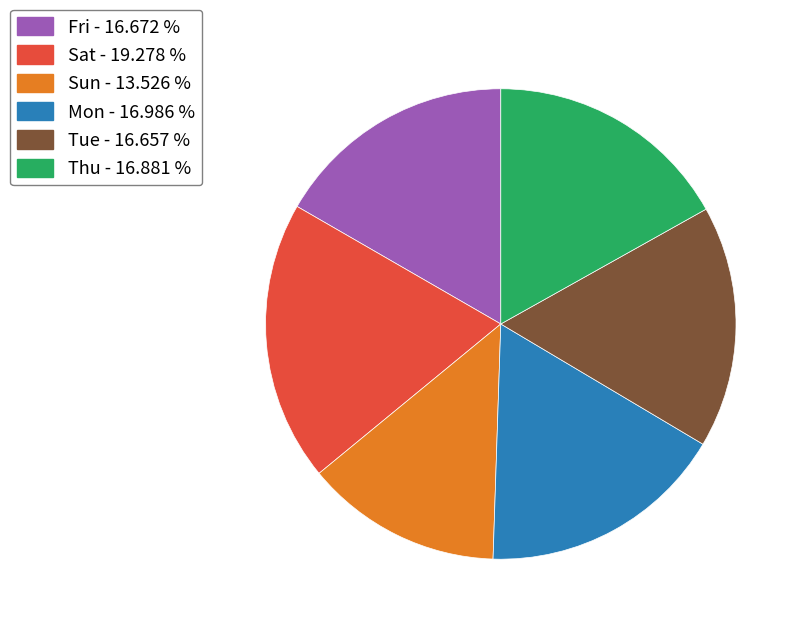

Count the number of slices in the pie.

6